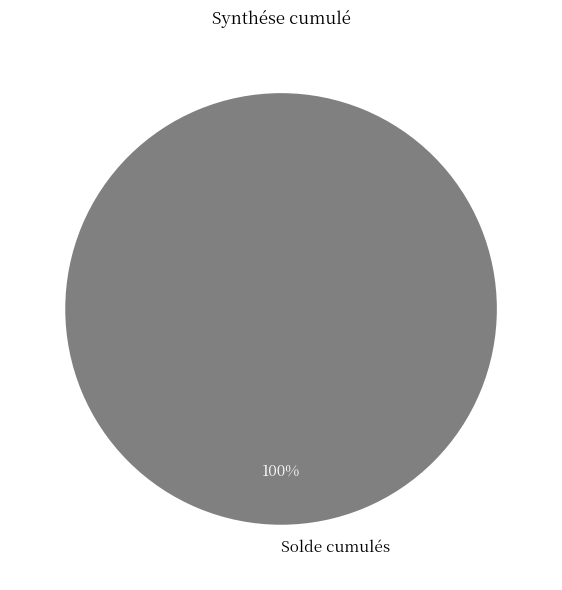

Is it true that Solde cumulés is 100% of the pie?

True